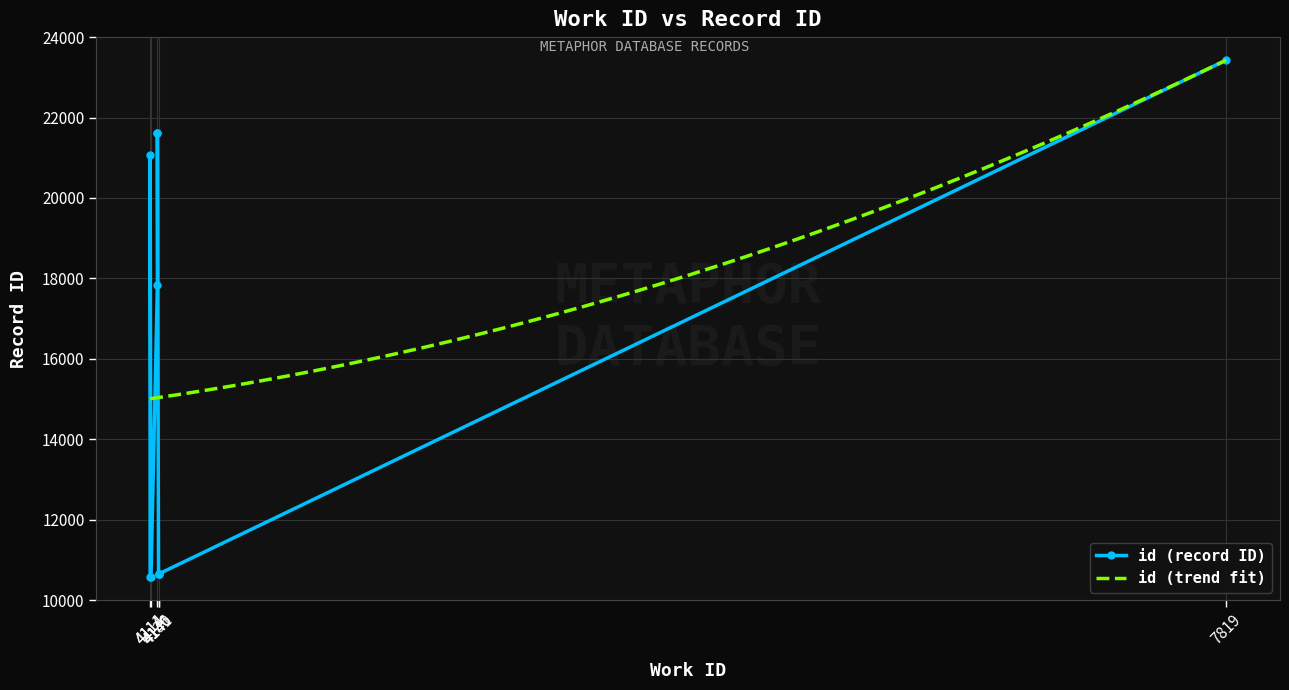

What is the value of the 3rd point from the left?

10651